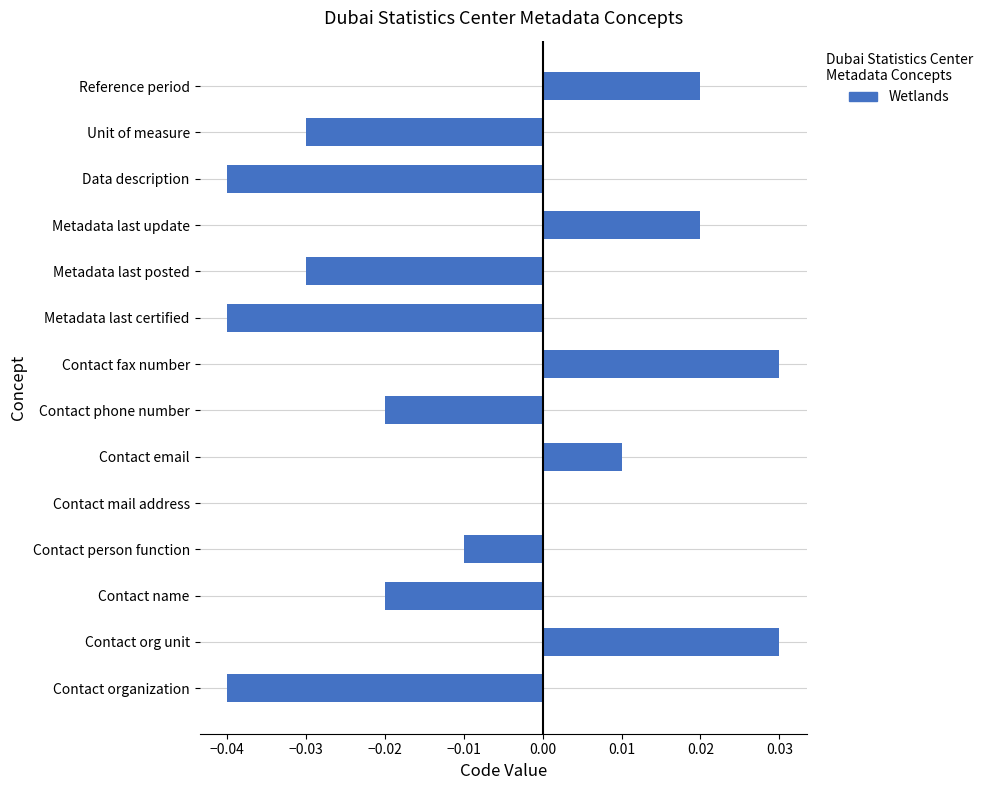

Between Contact phone number and Unit of measure, which is larger?

Contact phone number